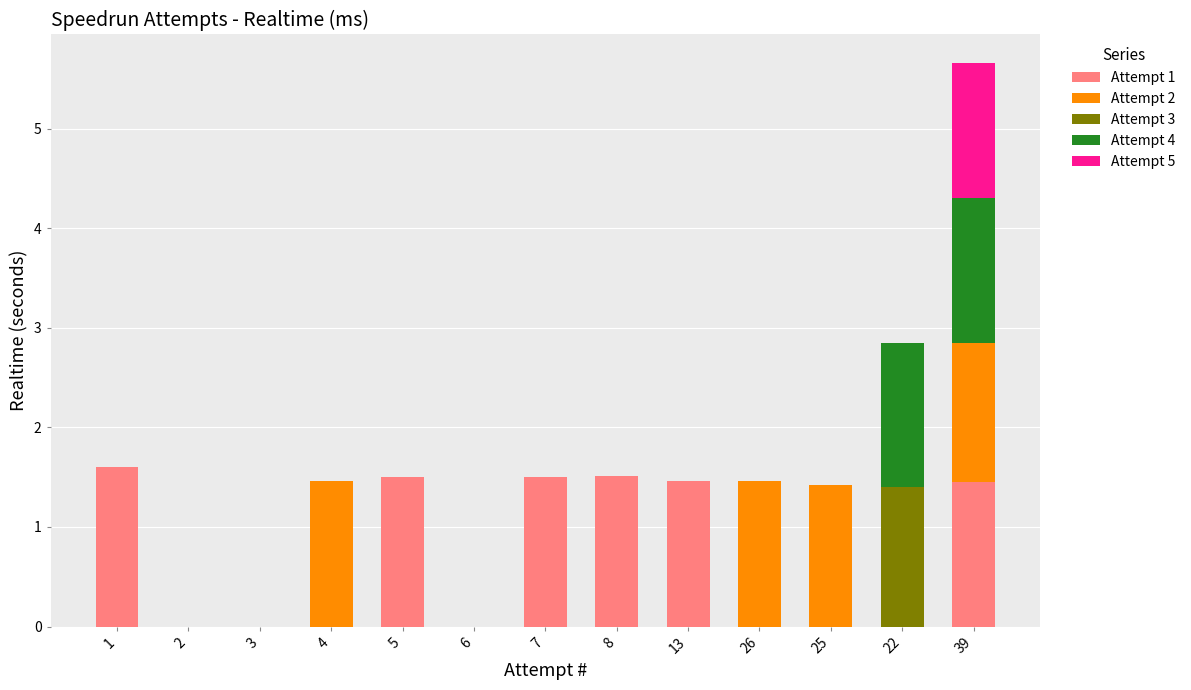

Are the bars grouped side by side (vs. stacked)?

No